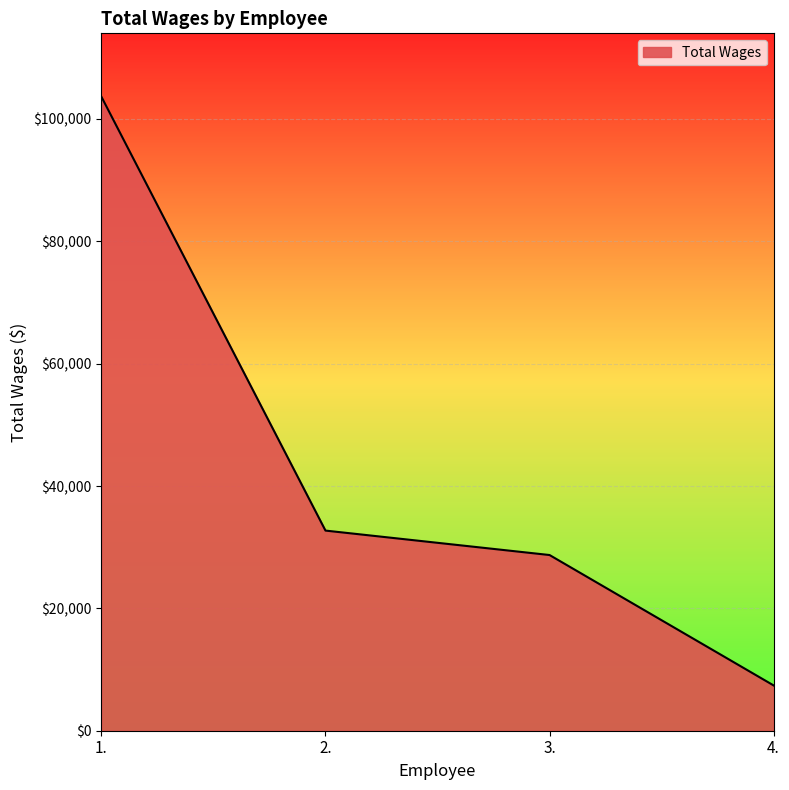

Is it true that the value at 1. is 31564?

False